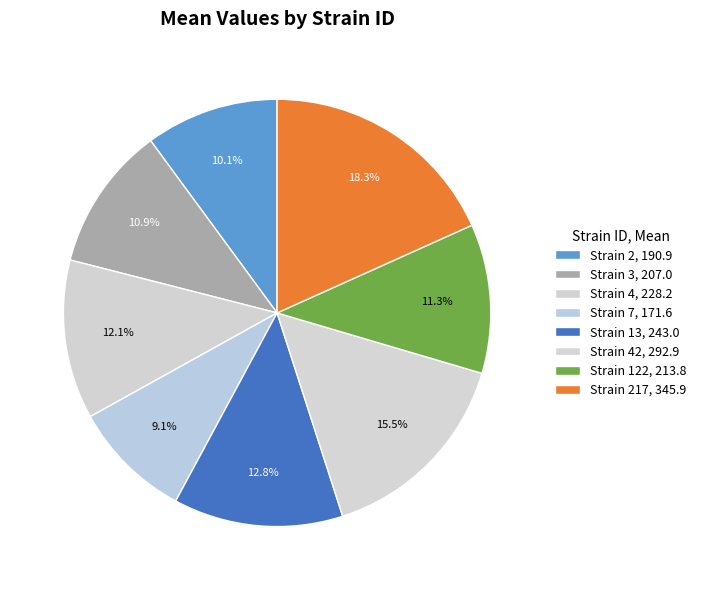

How many segments does this pie chart have?

8